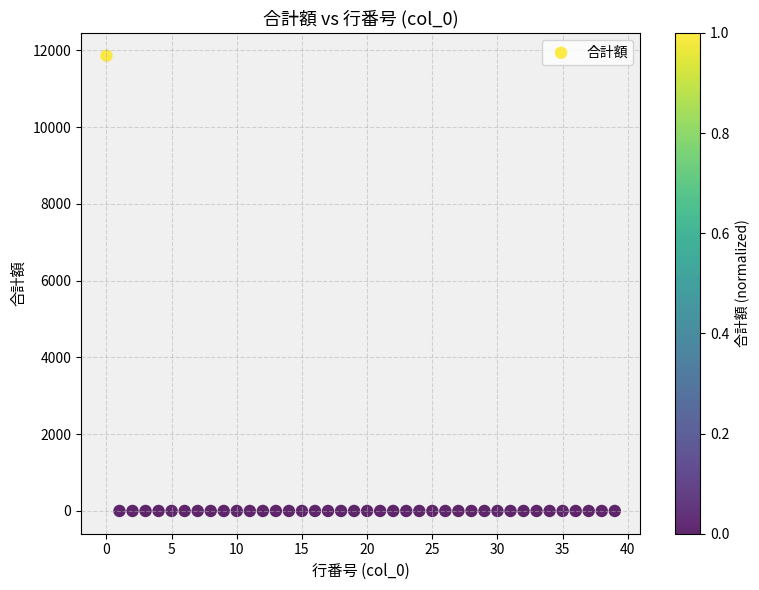

What is the range of Y values (max minus min)?

11860